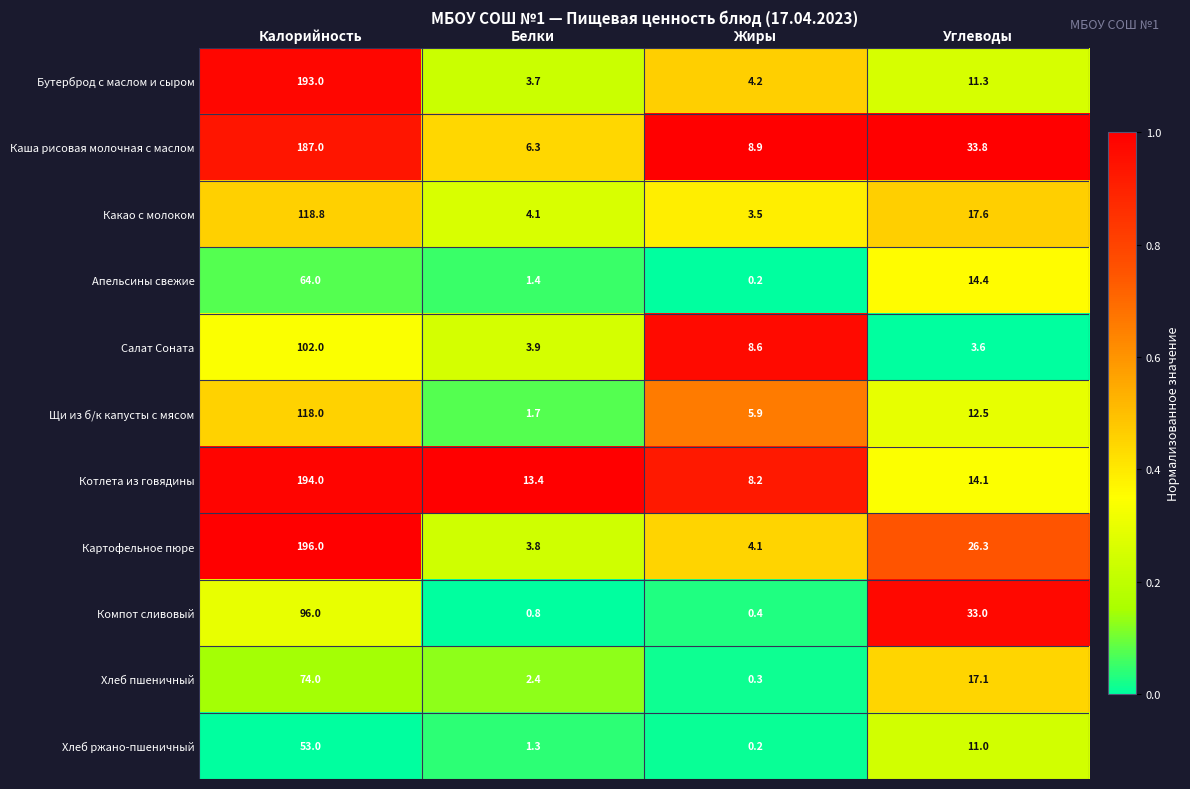

How many values in the Салат Соната series are below 8?

2